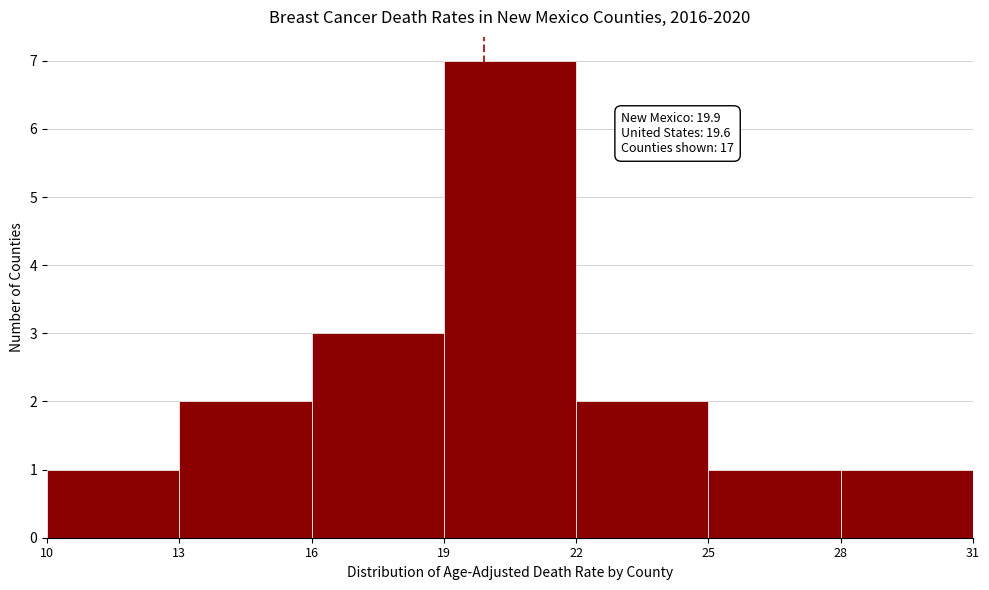

Reading left to right, list all the values displayed in this chart.

1	2	3	7	2	1	1